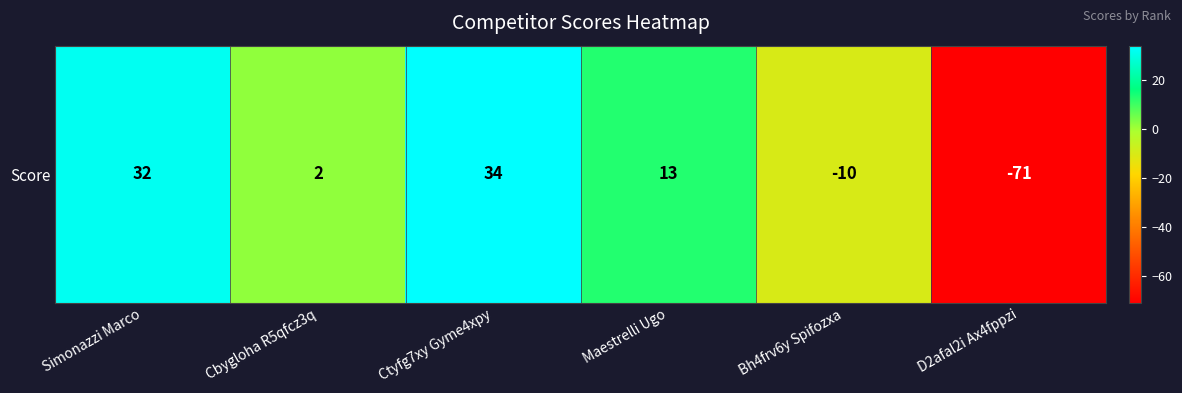

The value at D2afal2i Ax4fppzi is -71. True or false?

True